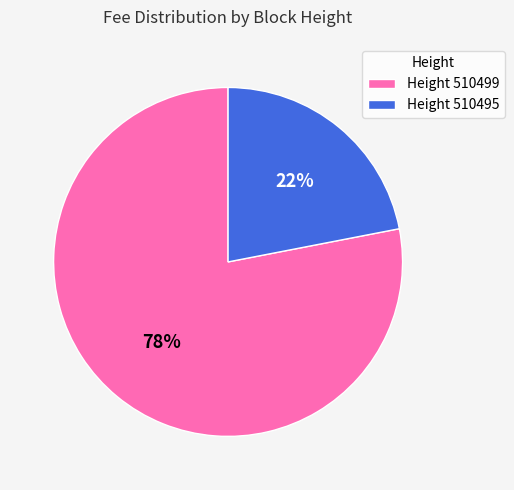

Which category has the smallest portion of the pie?

Height 510495